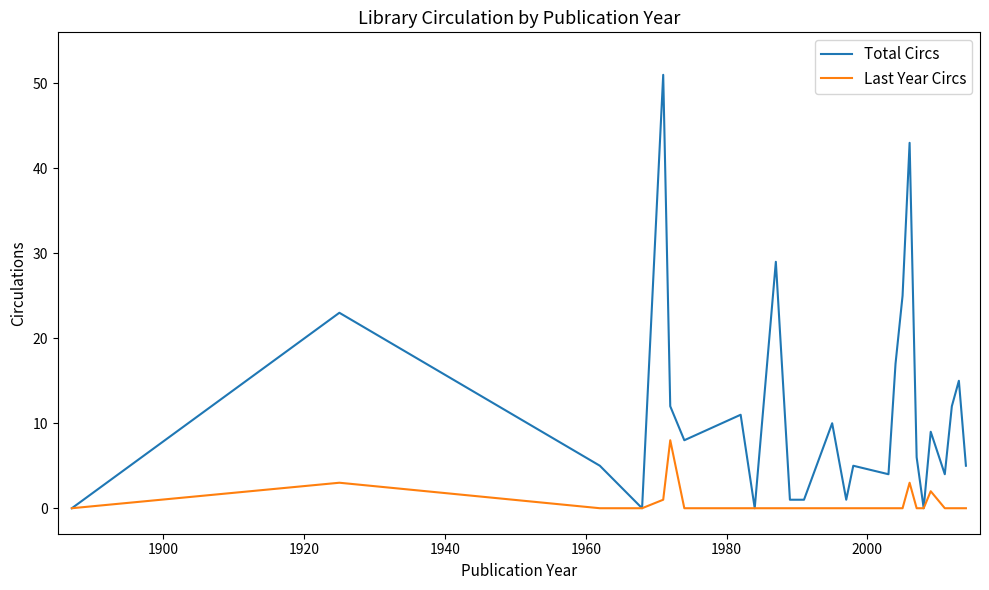

True or false: Total Circs has more than 2 interior local peaks.

True